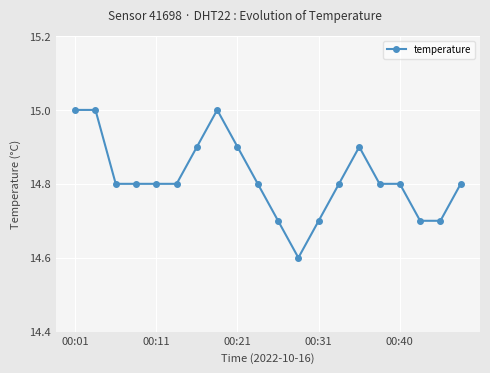

What is the greatest value displayed?

15.0